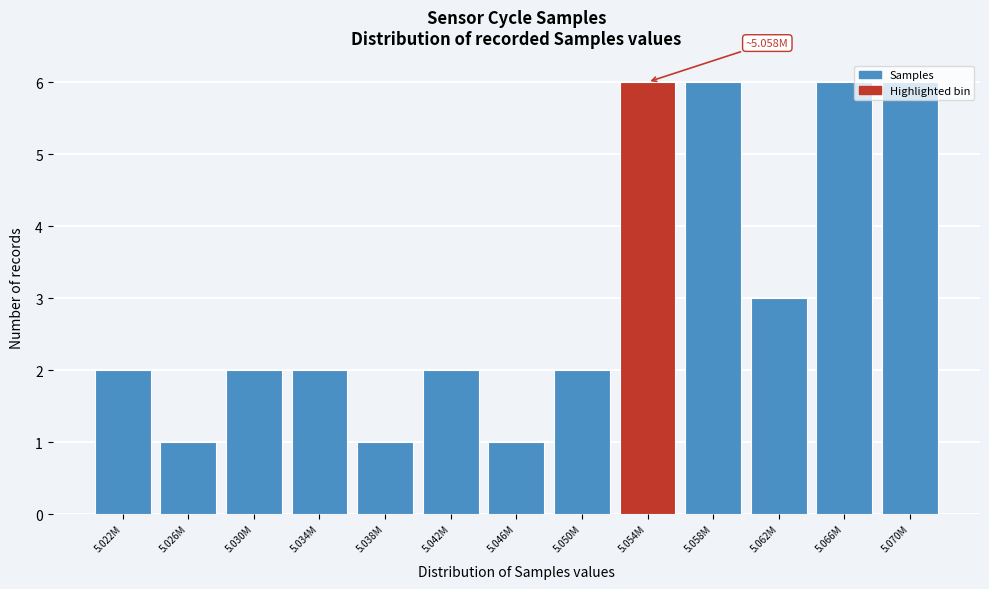

What is the label of the 11th bar from the left?

5.062M